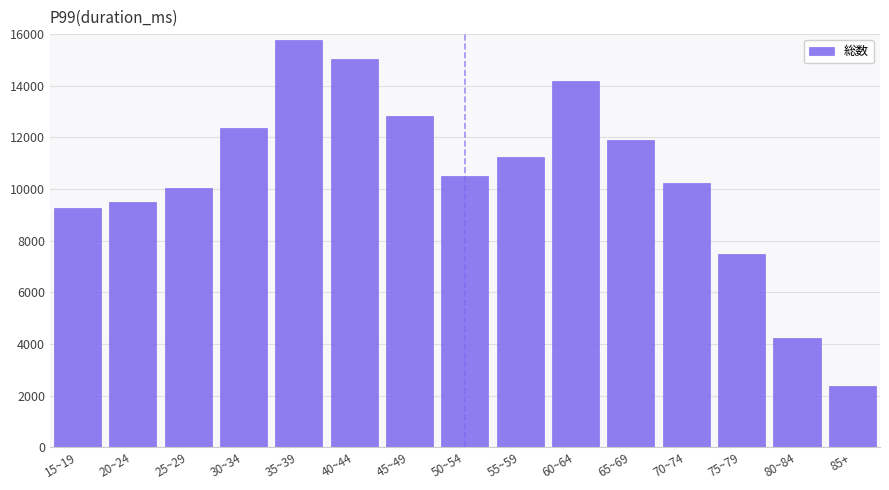

Reading left to right, transcribe all the data shown in this chart.

15~19=9276	20~24=9506	25~29=10062	30~34=12354	35~39=15780	40~44=15050	45~49=12817	50~54=10508	55~59=11228	60~64=14200	65~69=11897	70~74=10219	75~79=7484	80~84=4229	85+=2363